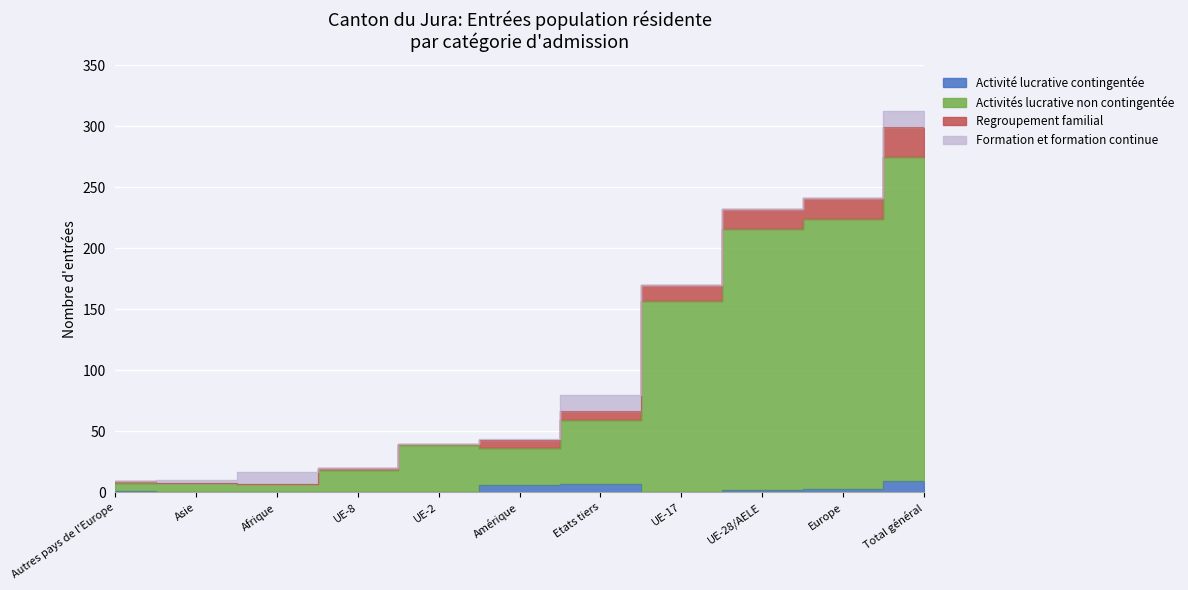

What are all the series names shown in the legend?

Activité lucrative contingentée, Activités lucrative non contingentée, Regroupement familial, Formation et formation continue